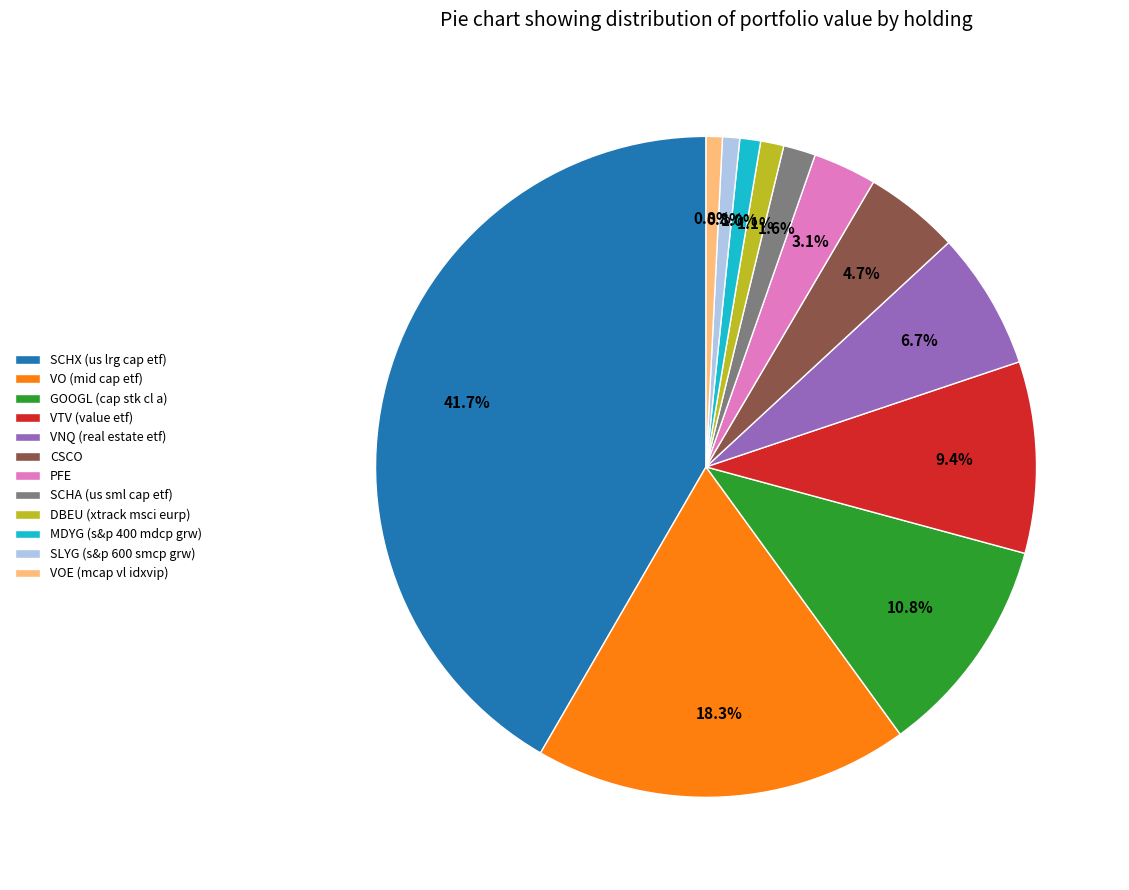

To the nearest percent, what is the difference between the MDYG (s&p 400 mdcp grw) and GOOGL (cap stk cl a) slice percentages?

10%